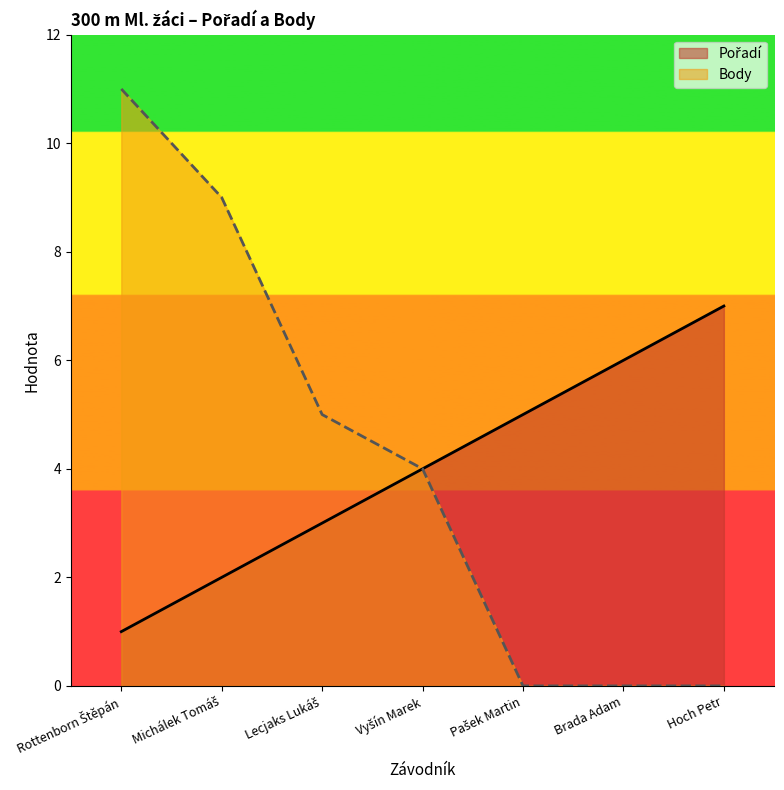

Is it true that Pořadí equals 3 at Brada Adam?

False